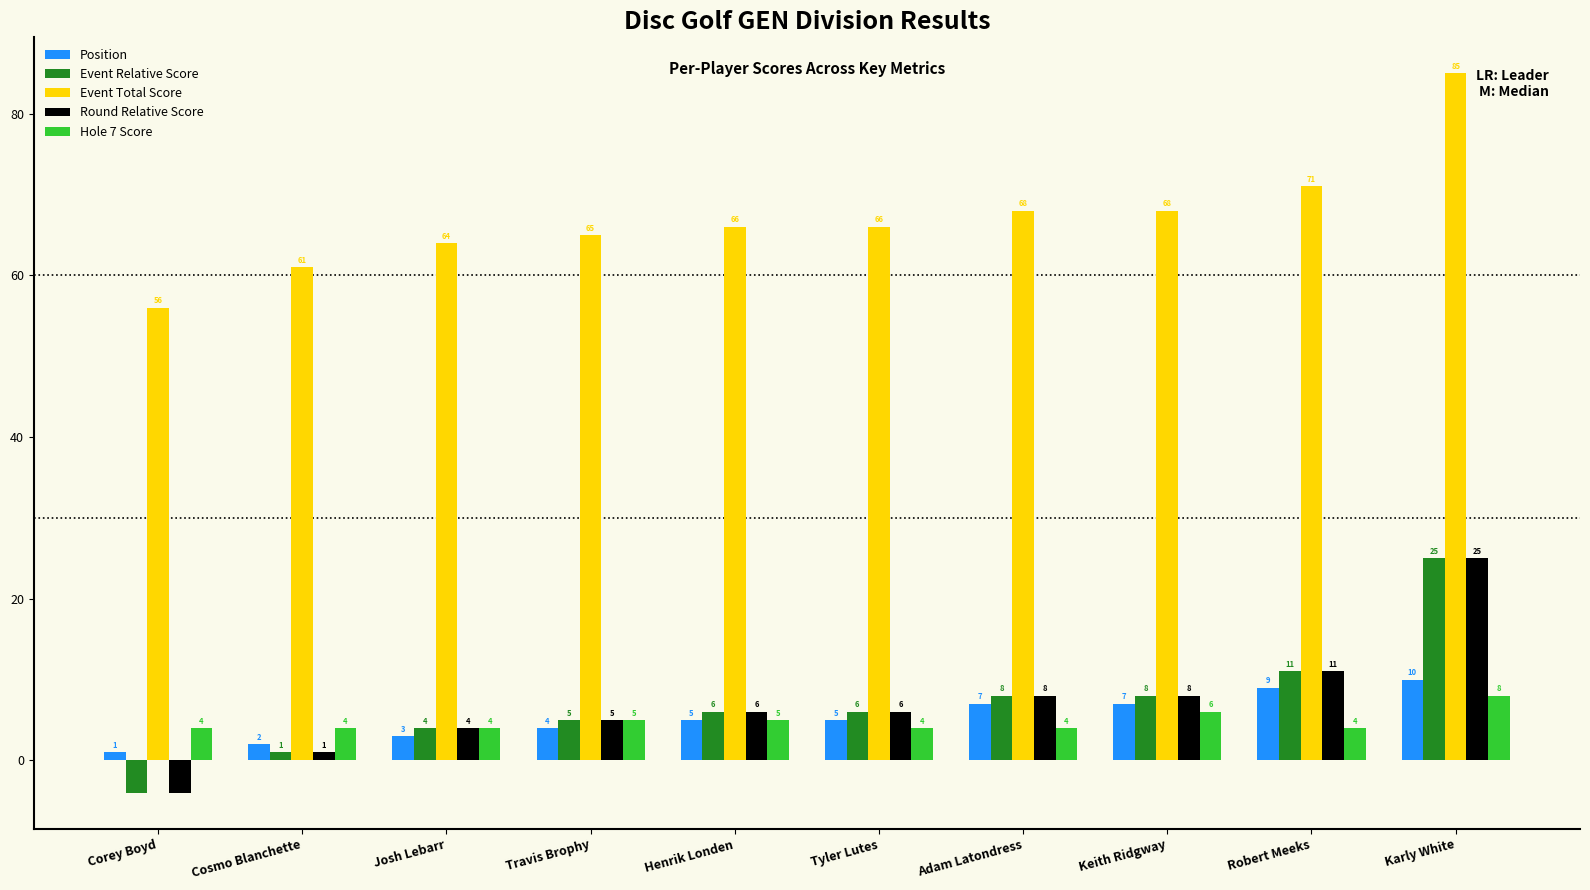

Reading left to right, list all the values displayed in this chart.

Position: 1	2	3	4	5	5	7	7	9	10
Event Relative Score: -4	1	4	5	6	6	8	8	11	25
Event Total Score: 56	61	64	65	66	66	68	68	71	85
Round Relative Score: -4	1	4	5	6	6	8	8	11	25
Hole 7 Score: 4	4	4	5	5	4	4	6	4	8